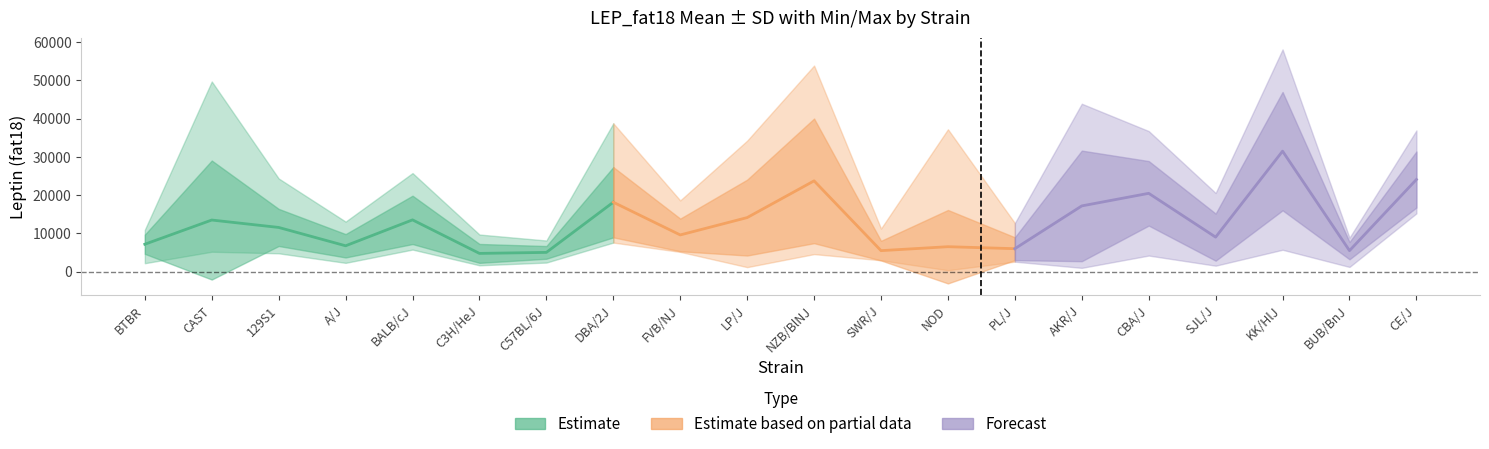

At which label does maxval first exceed 25770?

CAST